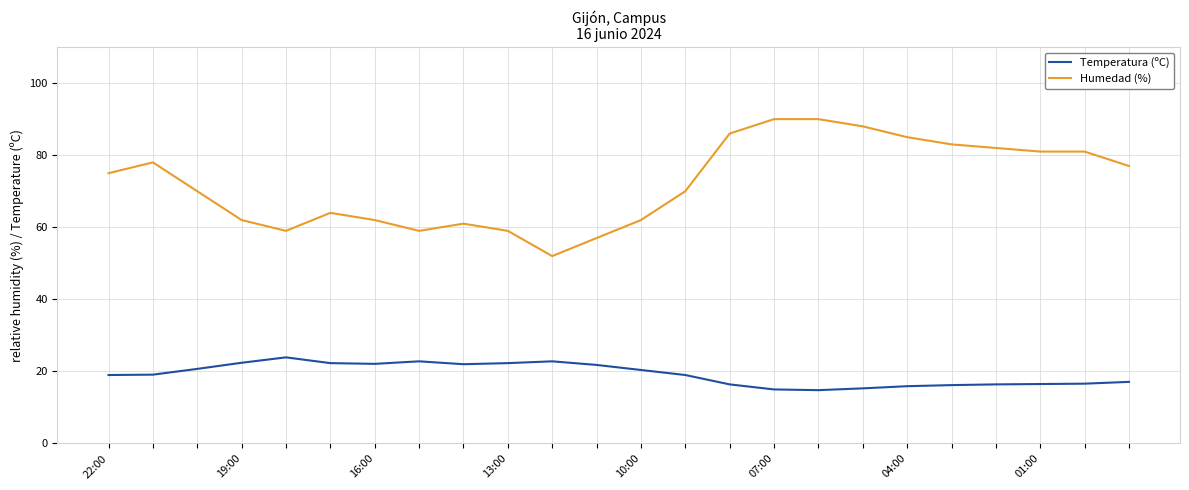

Rank the series by their average value, from highest to lowest.

Humedad (%), Temperatura (ºC)